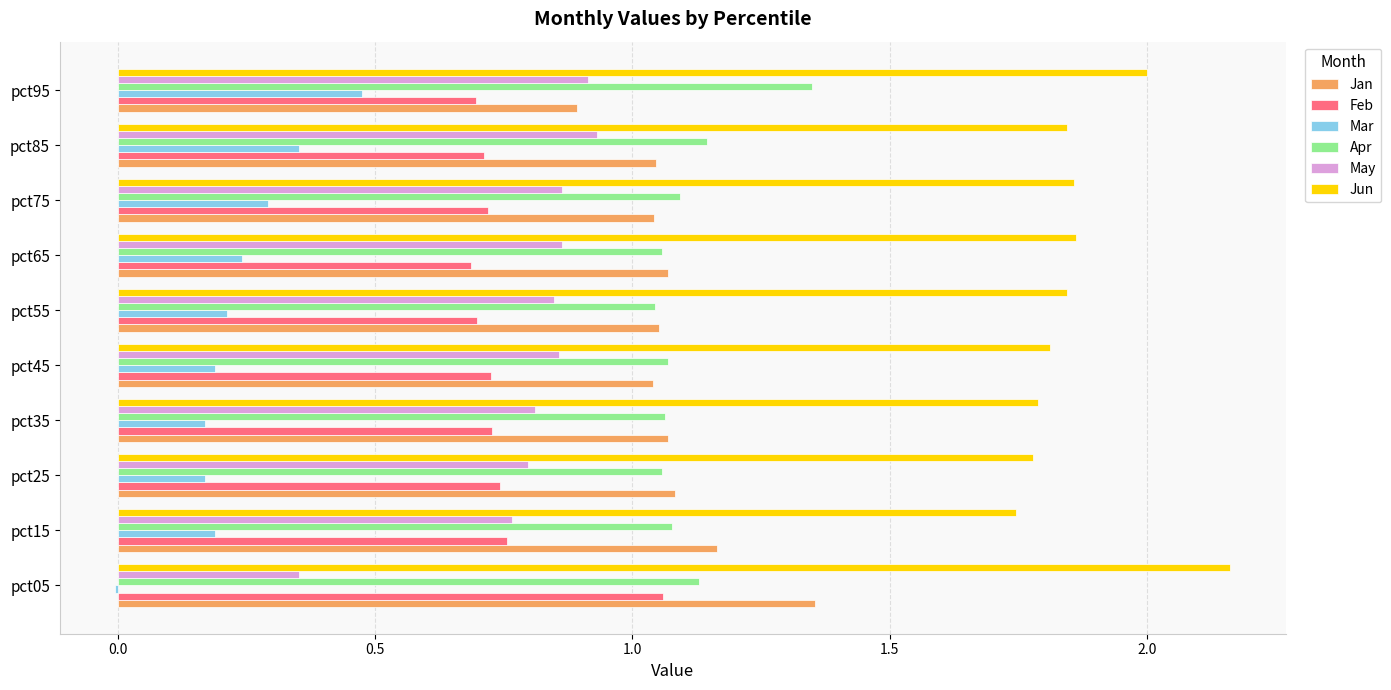

The Mar series shows 0.2 at pct45. True or false?

True